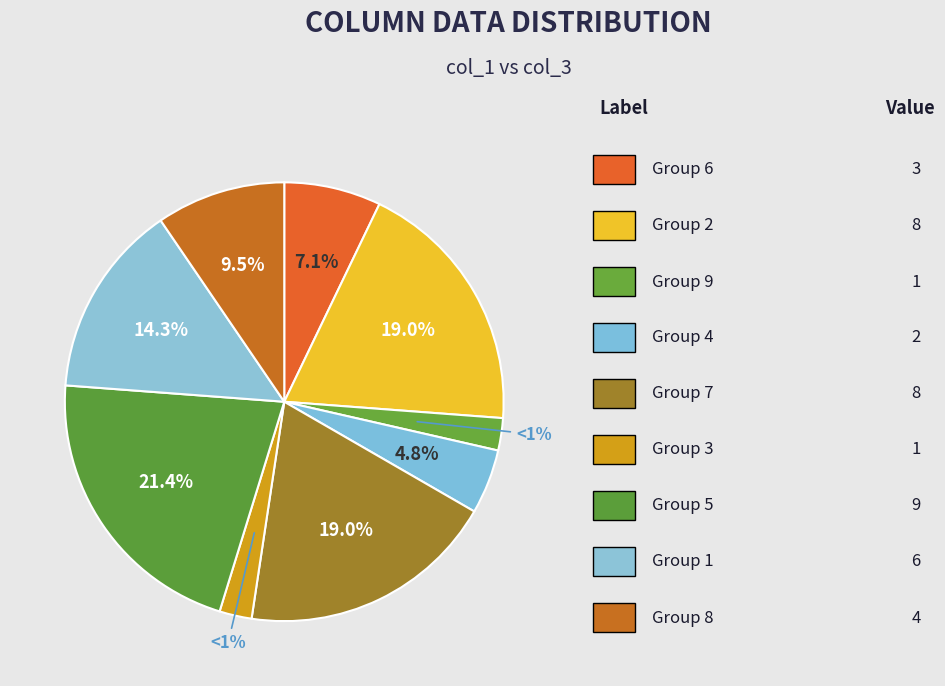

Does 6 represent more than half of the total?

No